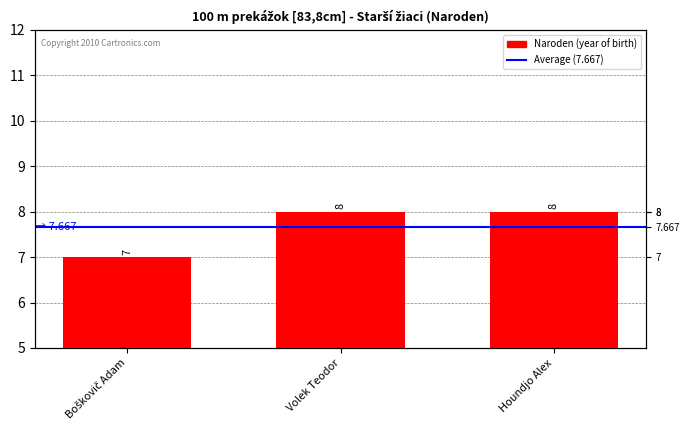

Reading left to right, what are all the values shown in this chart?

7	8	8